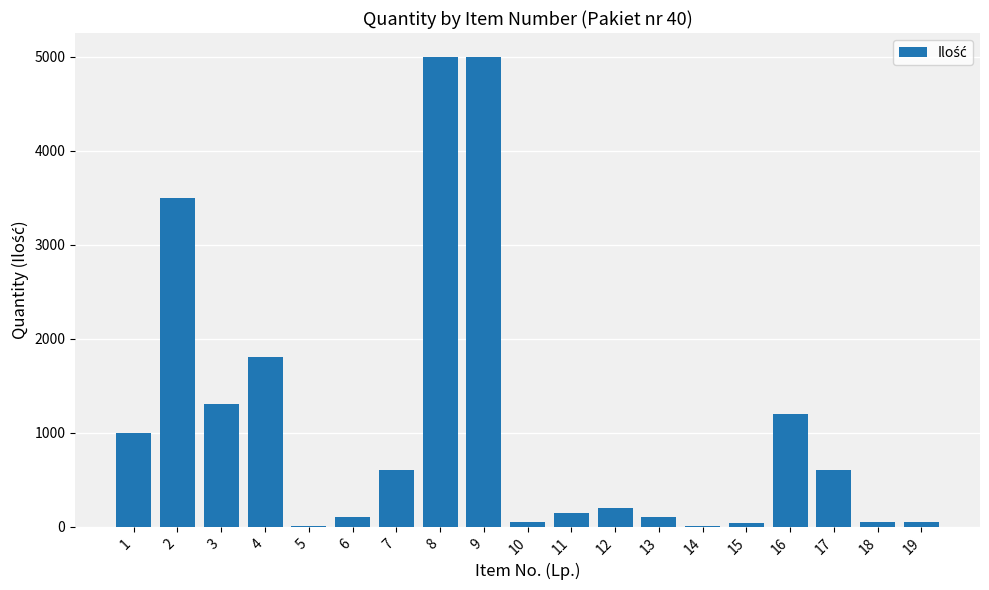

Approximately how many times larger is the value at 2 compared to 12?

17.5